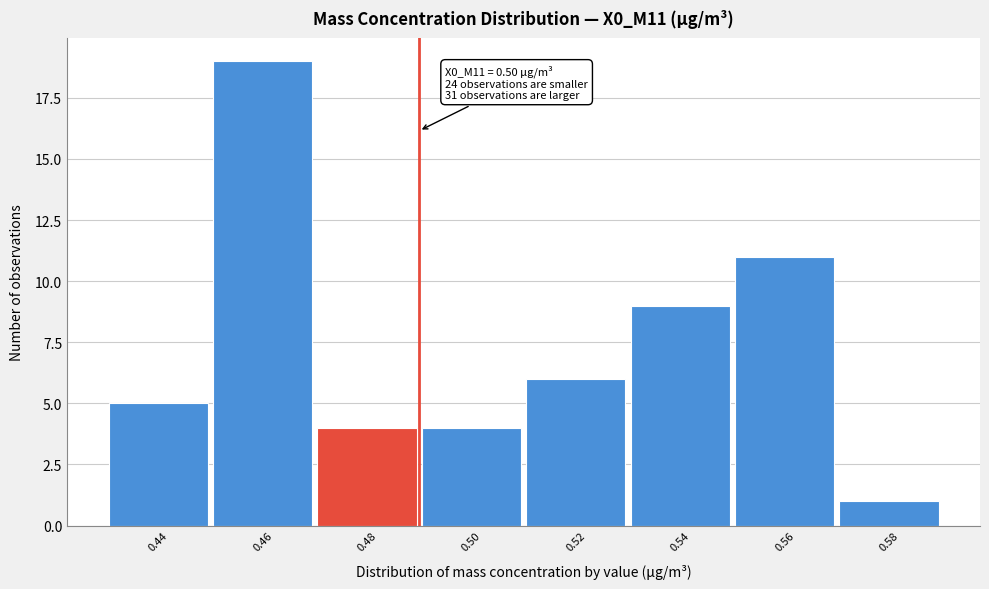

Reading left to right, extract all data points from this chart.

0.44=5	0.46=19	0.48=4	0.50=4	0.52=6	0.54=9	0.56=11	0.58=1